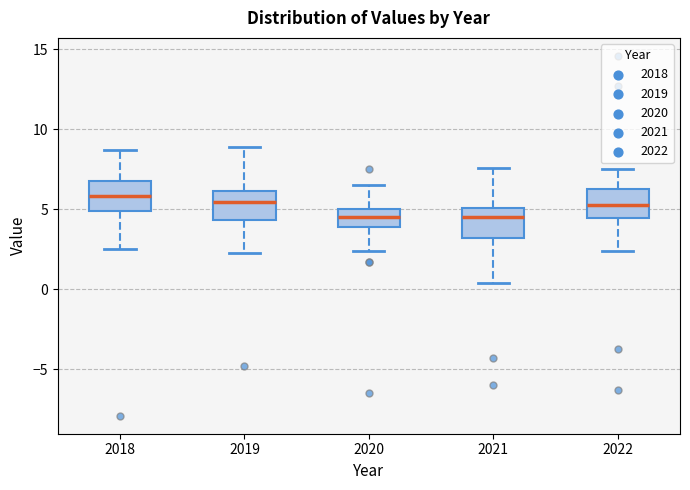

Reading left to right, read every box against the y-axis: the position of its median line, the range the box covers, and the ends of its whiskers. The values are not printed on the chart, so give them approximately, as read against the axis.

2018: median 6.0, box 5.0 to 7.0, whiskers 2.5 to 8.5
2019: median 5.5, box 4.5 to 6.0, whiskers 2.5 to 9.0
2020: median 4.5, box 4.0 to 5.0, whiskers 2.5 to 6.5
2021: median 4.5, box 3.0 to 5.0, whiskers 0.5 to 7.5
2022: median 5.5, box 4.5 to 6.5, whiskers 2.5 to 7.5